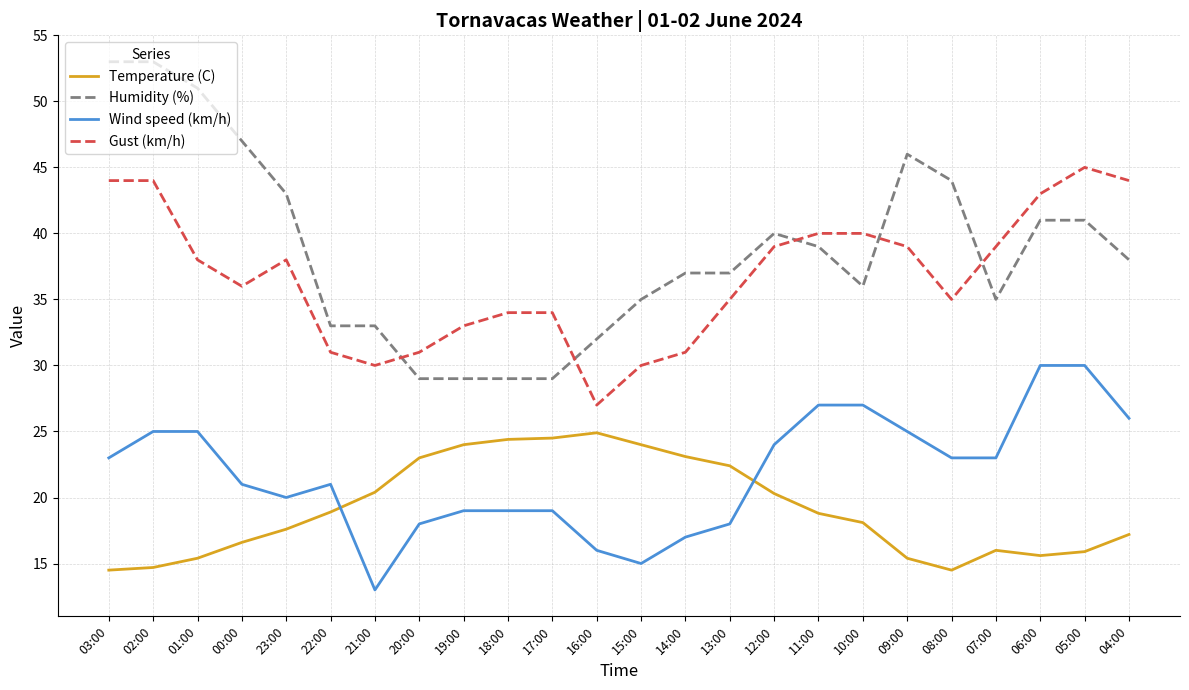

What value does the Temperature (C) series have at 00:00?

16.6